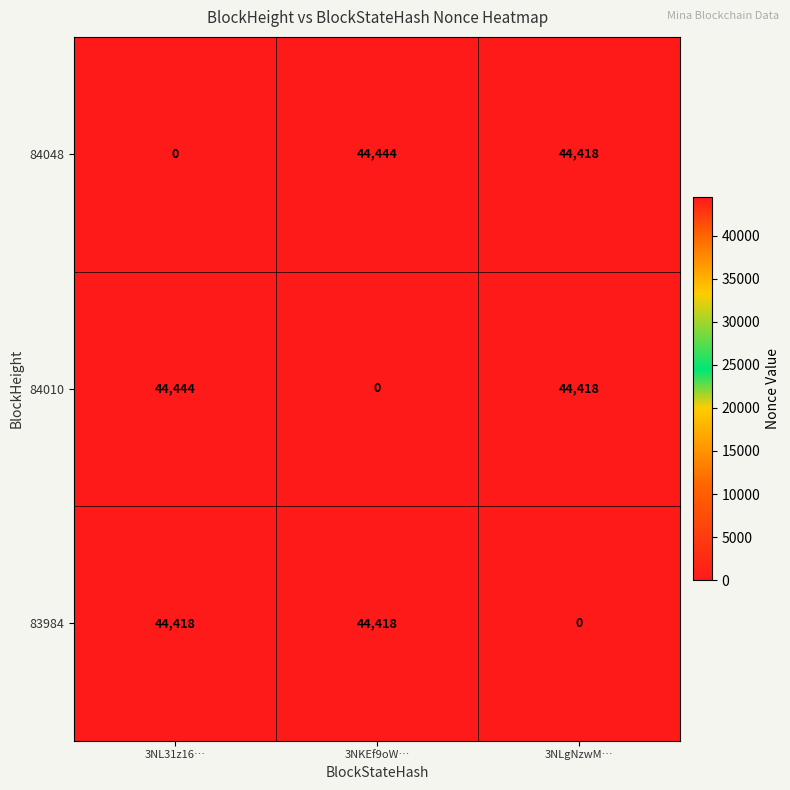

At how many categories does at least one series exceed 24703?

3